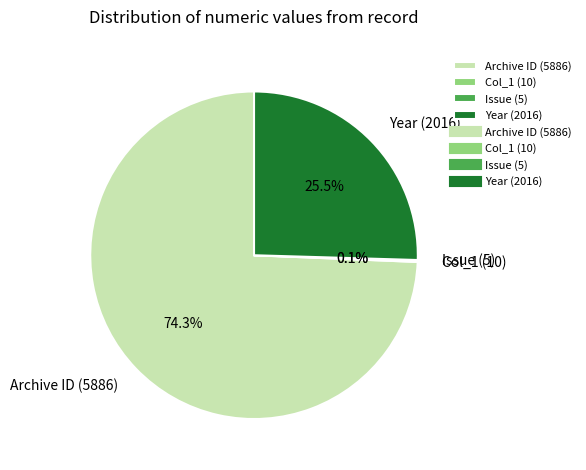

Which category accounts for the majority?

Archive ID (5886)